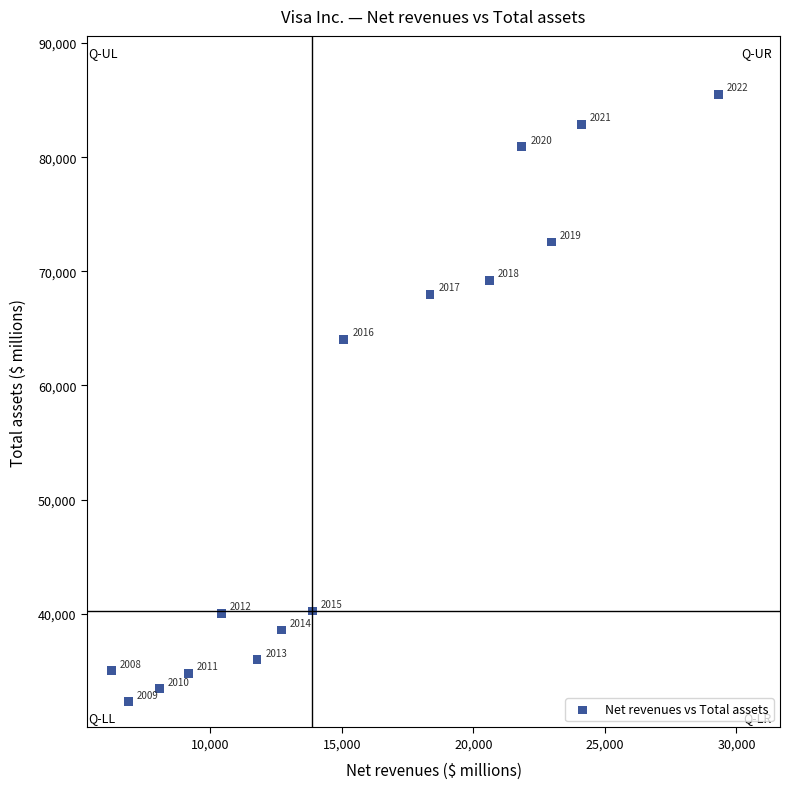

What Y value in the scatter plot is closest to 58891?

64035